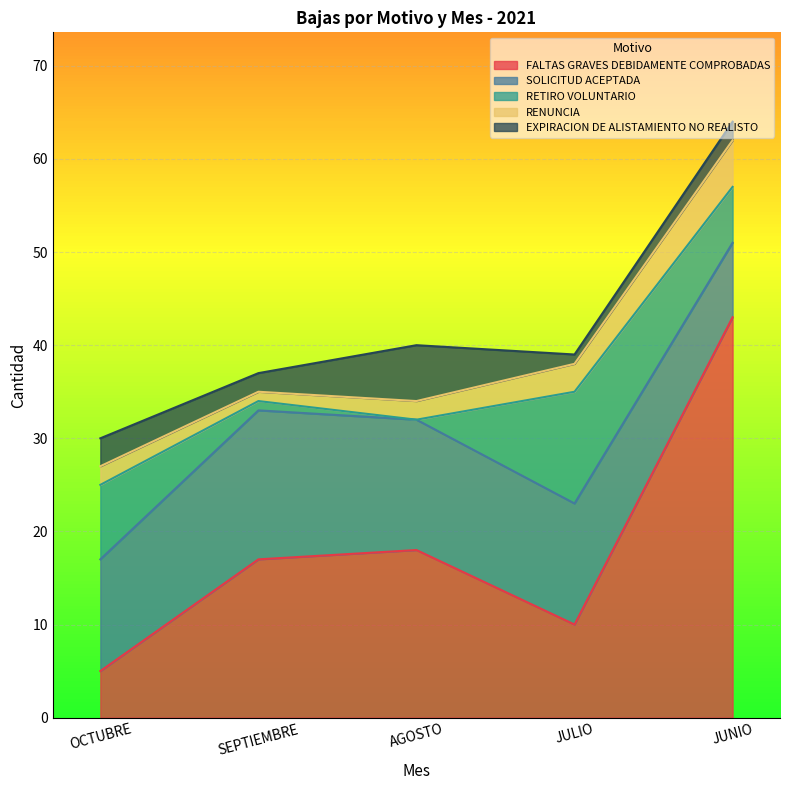

True or false: EXPIRACION DE ALISTAMIENTO NO REALISTO and SOLICITUD ACEPTADA cross at least once.

False